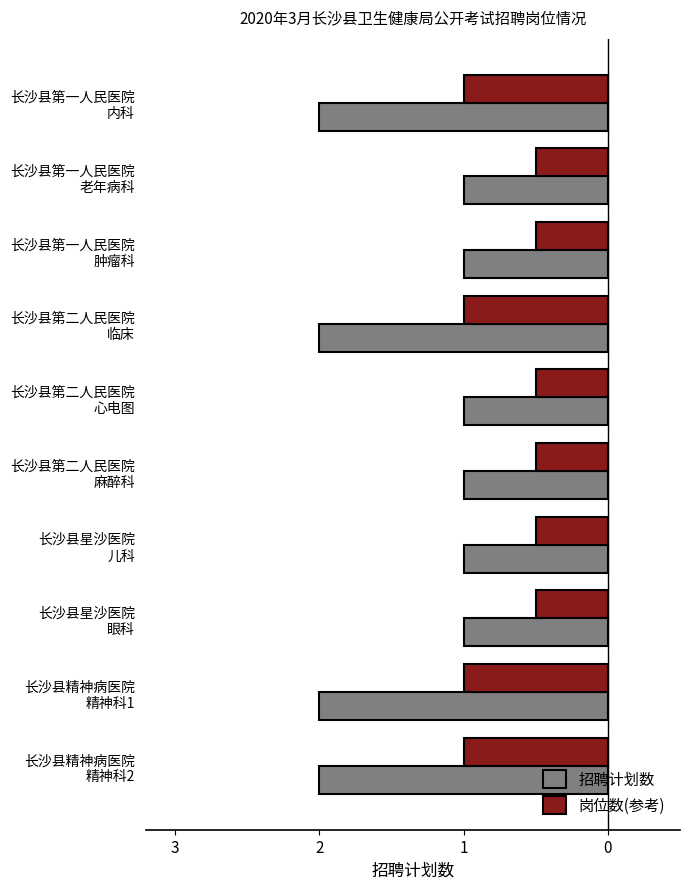

What are all the series names shown in the legend?

招聘计划数, 岗位数(参考)